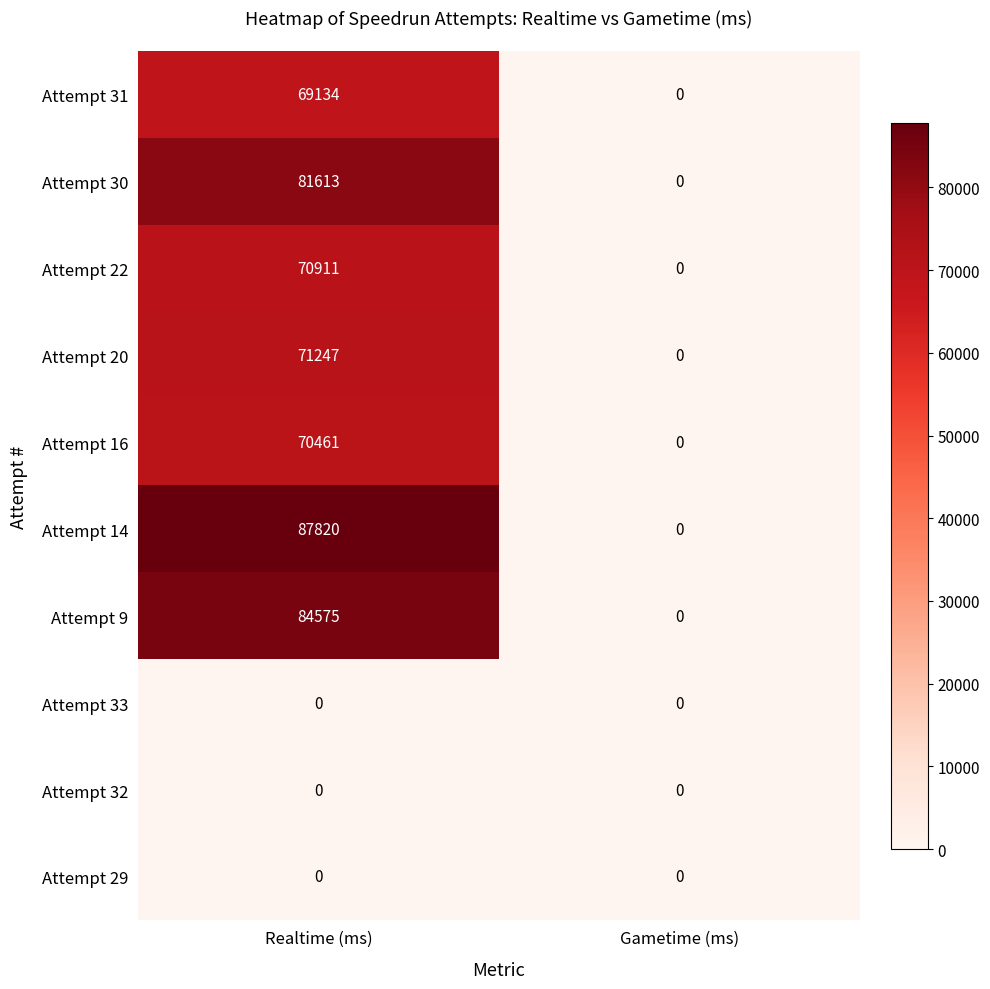

What is the spread (max minus min) of values at Realtime (ms)?

87820